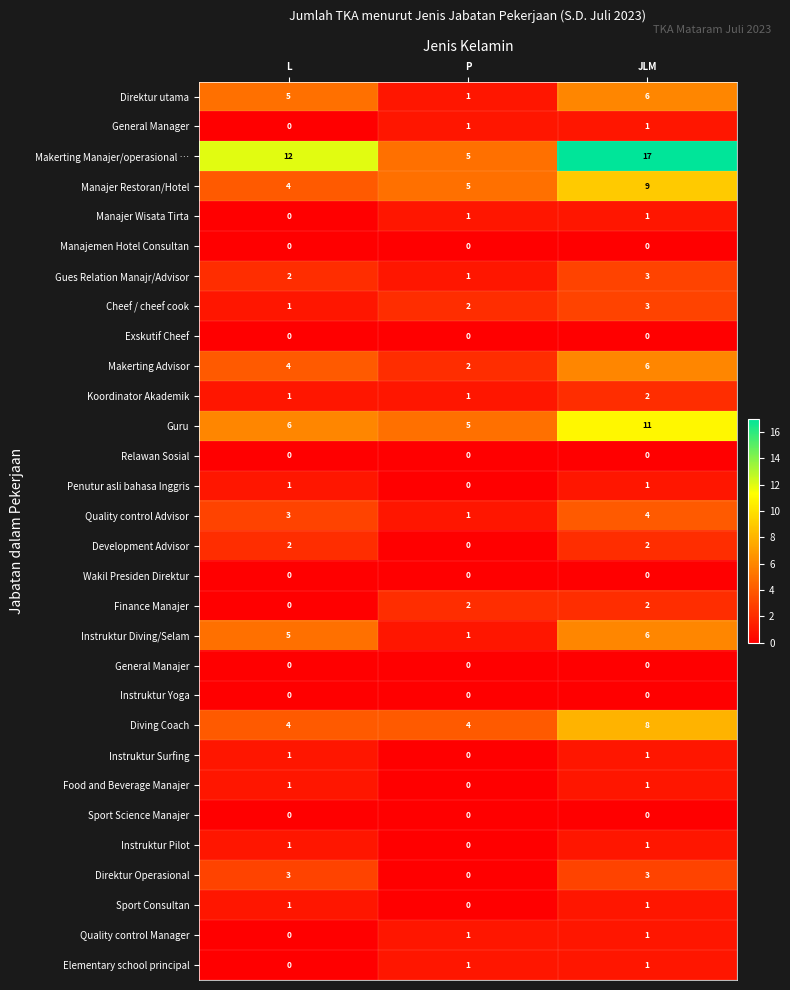

What is the approximate value of Direktur Operasional at L?

3